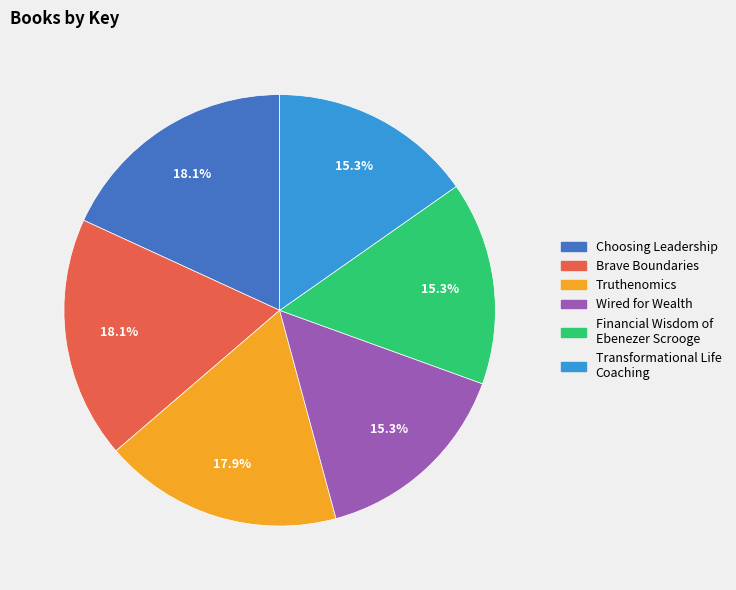

Do Transformational Life Coaching and Truthenomics together represent more than half of the pie?

No